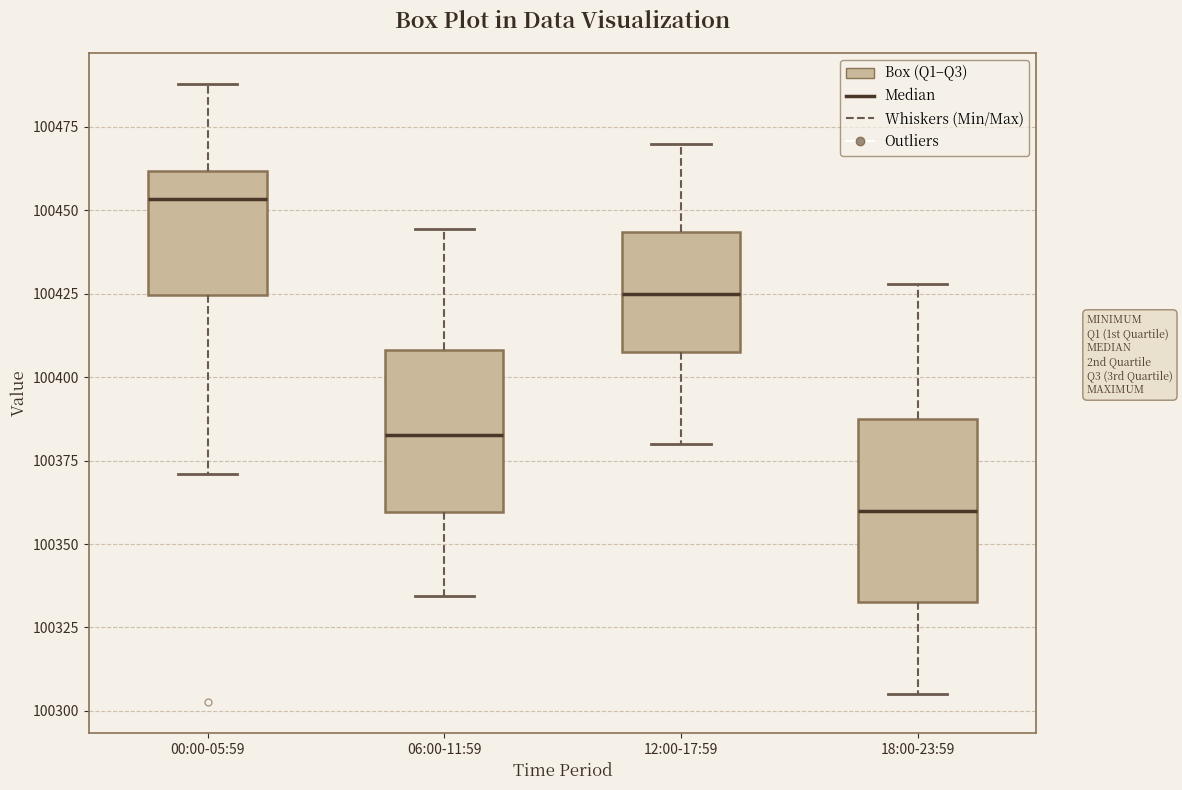

Which box has the lowest median line?

18:00-23:59